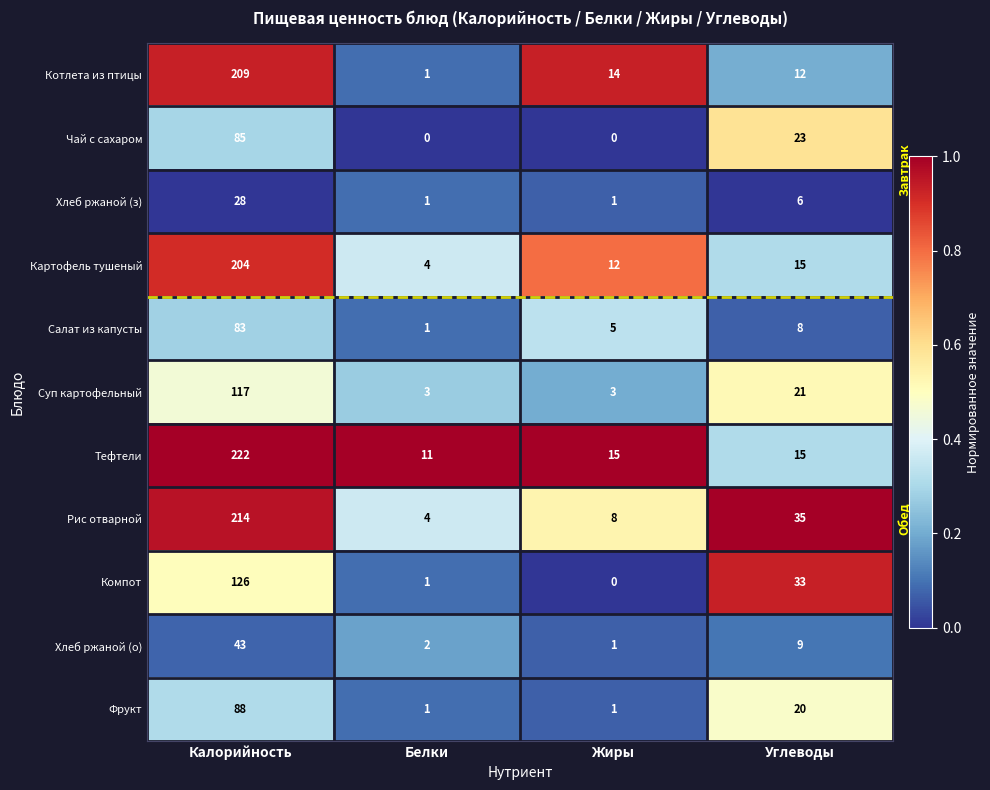

At which category is the sum across all series the highest?

Калорийность